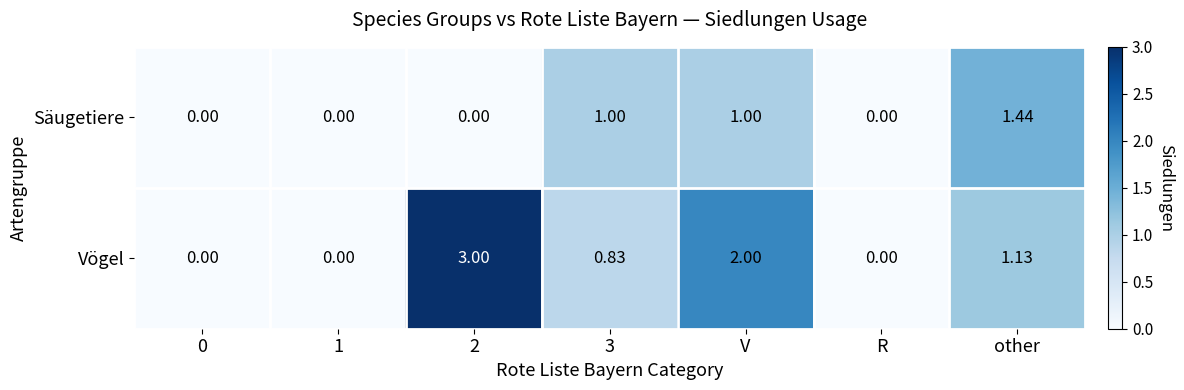

Which series has the largest range (max minus min)?

Vögel